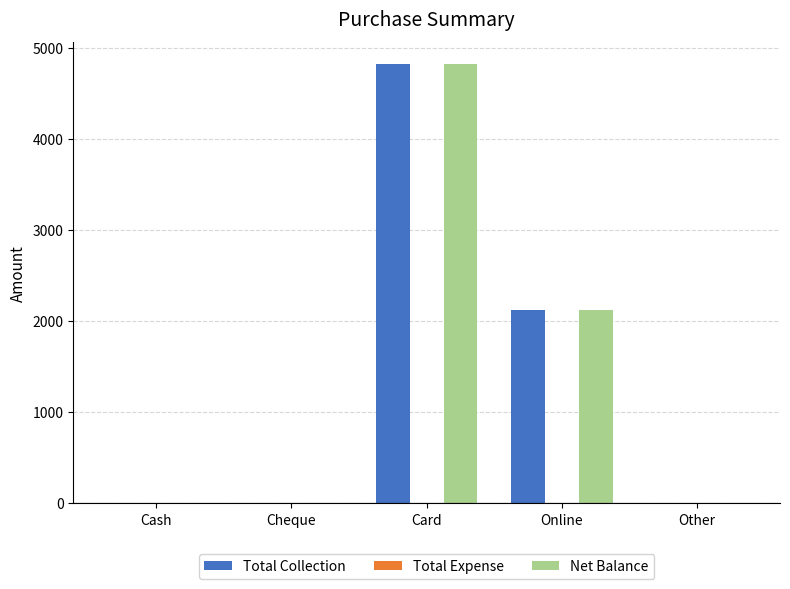

What is the sum of the Net Balance values at Online and Cheque?

2125.2